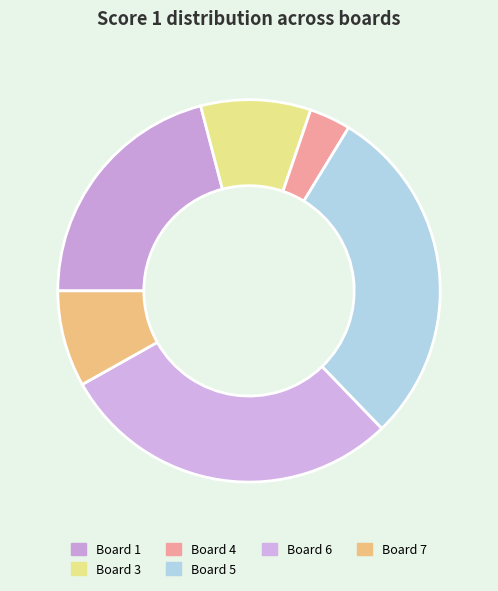

To the nearest percent, what percentage of the pie is Board 4?

3%